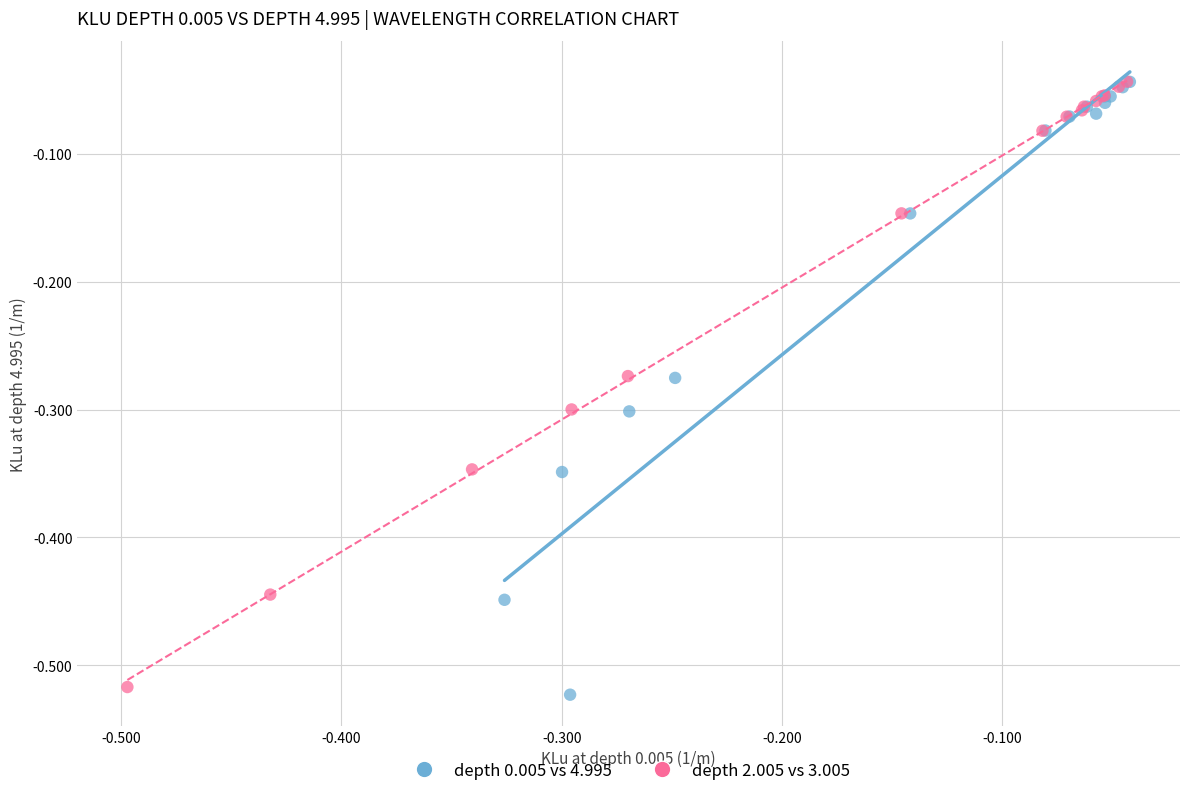

Which series reaches the minimum Y coordinate?

depth 0.005 vs 4.995